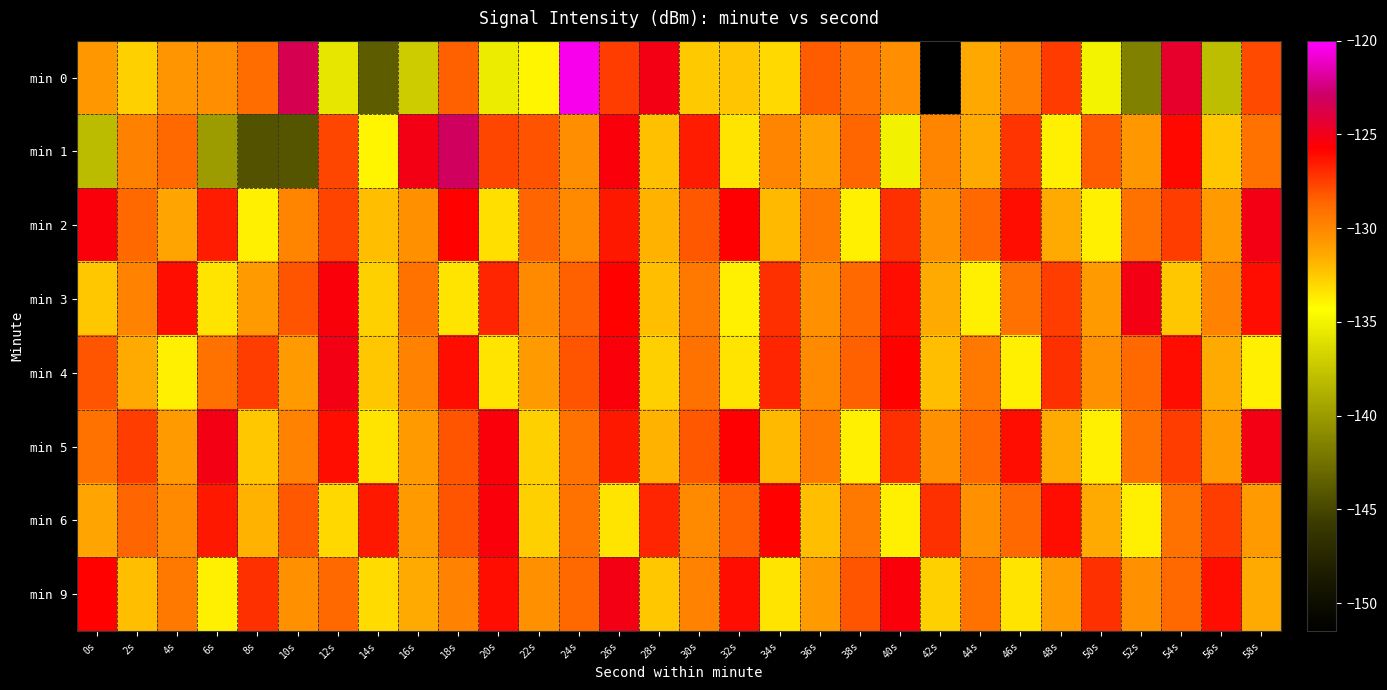

Reading left to right, what are all the values shown in this chart?

min 0: 0s=-130.7	2s=-132.7	4s=-130.6	6s=-130.4	8s=-128.9	10s=-123.5	12s=-135.7	14s=-143.7	16s=-137.1	18s=-128.4	20s=-135.4	22s=-134.0	24s=-120.4	26s=-127.5	28s=-125.1	30s=-132.5	32s=-132.4	34s=-133.1	36s=-128.3	38s=-129.2	40s=-130.3	42s=-151.5	44s=-131.4	46s=-129.6	48s=-127.4	50s=-135.0	52s=-141.6	54s=-124.5	56s=-138.0	58s=-127.8
min 1: 0s=-138.1	2s=-129.7	4s=-128.8	6s=-140.0	8s=-144.3	10s=-144.2	12s=-127.7	14s=-134.0	16s=-125.1	18s=-123.1	20s=-127.7	22s=-128.1	24s=-130.3	26s=-125.4	28s=-132.2	30s=-126.5	32s=-133.4	34s=-129.9	36s=-131.2	38s=-128.7	40s=-135.1	42s=-129.9	44s=-131.5	46s=-127.2	48s=-133.8	50s=-128.3	52s=-130.7	54s=-126.0	56s=-132.5	58s=-129.1
min 2: 0s=-125.4	2s=-128.8	4s=-131.2	6s=-126.5	8s=-133.8	10s=-129.9	12s=-127.7	14s=-132.1	16s=-130.5	18s=-125.8	20s=-133.2	22s=-128.6	24s=-130.1	26s=-126.5	28s=-131.8	30s=-128.2	32s=-125.7	34s=-132.0	36s=-129.5	38s=-133.8	40s=-127.1	42s=-130.5	44s=-128.8	46s=-126.1	48s=-131.5	50s=-133.8	52s=-129.1	54s=-127.5	56s=-130.8	58s=-125.1
min 3: 0s=-132.5	2s=-129.8	4s=-126.1	6s=-133.5	8s=-130.8	10s=-128.1	12s=-125.5	14s=-132.8	16s=-129.1	18s=-133.5	20s=-126.8	22s=-130.1	24s=-128.5	26s=-125.8	28s=-132.1	30s=-129.5	32s=-133.8	34s=-127.1	36s=-130.5	38s=-128.8	40s=-126.1	42s=-131.5	44s=-133.8	46s=-129.1	48s=-127.5	50s=-130.8	52s=-125.1	54s=-132.5	56s=-129.8	58s=-126.1
min 4: 0s=-128.1	2s=-131.5	4s=-133.8	6s=-129.1	8s=-127.5	10s=-130.8	12s=-125.1	14s=-132.5	16s=-129.8	18s=-126.1	20s=-133.5	22s=-130.8	24s=-128.1	26s=-125.5	28s=-132.8	30s=-129.1	32s=-133.5	34s=-126.8	36s=-130.1	38s=-128.5	40s=-125.8	42s=-132.1	44s=-129.5	46s=-133.8	48s=-127.1	50s=-130.5	52s=-128.8	54s=-126.1	56s=-131.5	58s=-133.8
min 5: 0s=-129.1	2s=-127.5	4s=-130.8	6s=-125.1	8s=-132.5	10s=-129.8	12s=-126.1	14s=-133.5	16s=-130.8	18s=-128.1	20s=-125.5	22s=-132.8	24s=-129.1	26s=-126.5	28s=-131.8	30s=-128.2	32s=-125.7	34s=-132.0	36s=-129.5	38s=-133.8	40s=-127.1	42s=-130.5	44s=-128.8	46s=-126.1	48s=-131.5	50s=-133.8	52s=-129.1	54s=-127.5	56s=-130.8	58s=-125.1
min 6: 0s=-131.2	2s=-128.6	4s=-130.1	6s=-126.5	8s=-131.8	10s=-128.2	12s=-133.0	14s=-126.5	16s=-130.8	18s=-128.1	20s=-125.5	22s=-132.8	24s=-129.1	26s=-133.5	28s=-126.8	30s=-130.1	32s=-128.5	34s=-125.8	36s=-132.1	38s=-129.5	40s=-133.8	42s=-127.1	44s=-130.5	46s=-128.8	48s=-126.1	50s=-131.5	52s=-133.8	54s=-129.1	56s=-127.5	58s=-130.8
min 9: 0s=-125.8	2s=-132.1	4s=-129.5	6s=-133.8	8s=-127.1	10s=-130.5	12s=-128.8	14s=-133.1	16s=-131.5	18s=-129.8	20s=-126.1	22s=-130.5	24s=-128.8	26s=-125.1	28s=-132.5	30s=-129.8	32s=-126.1	34s=-133.5	36s=-130.8	38s=-128.1	40s=-125.5	42s=-132.8	44s=-129.1	46s=-133.5	48s=-130.8	50s=-127.1	52s=-130.5	54s=-128.8	56s=-126.1	58s=-131.5